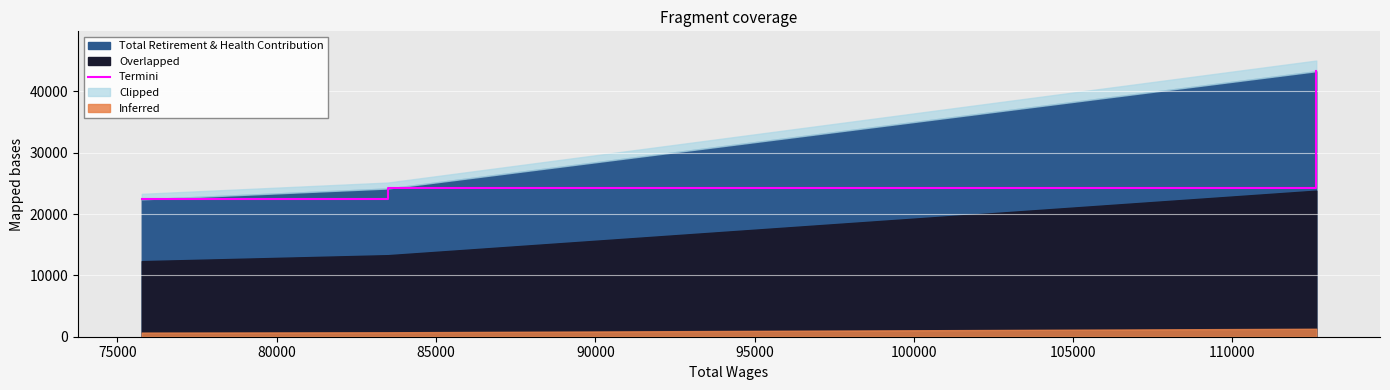

What is the highest value of the Total Retirement & Health Contribution series?

43284